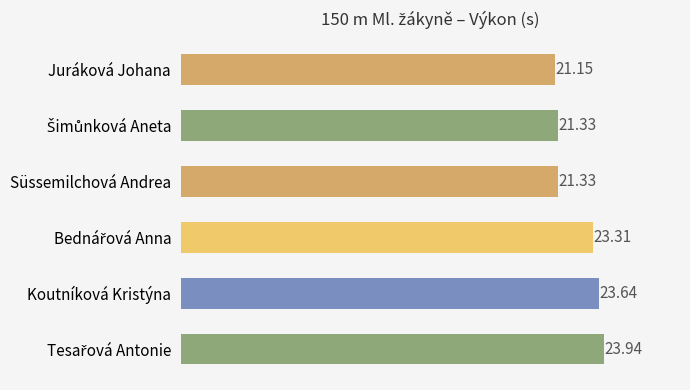

What is the sum of all values?

134.7